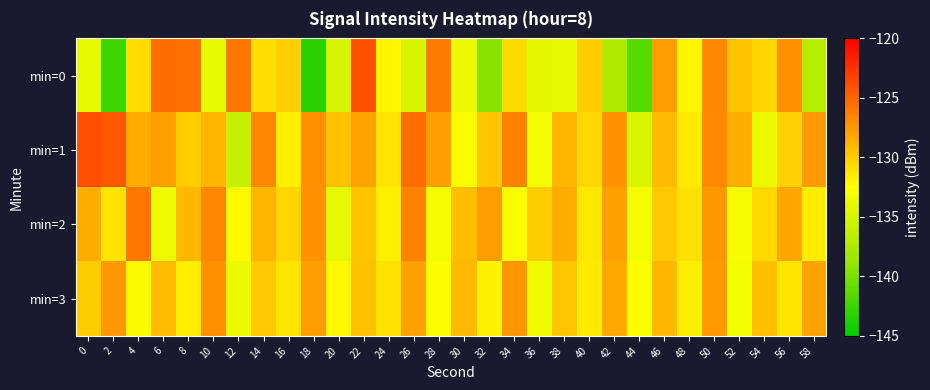

Reading right to left, transcribe all the data shown in this chart.

min=0: 58=-136.8	56=-127.2	54=-130.6	52=-129.6	50=-126.6	48=-132.0	46=-127.7	44=-141.5	42=-137.3	40=-130.1	38=-133.8	36=-134.1	34=-130.7	32=-139.4	30=-133.8	28=-126.1	26=-134.9	24=-132.1	22=-124.0	20=-135.1	18=-143.2	16=-130.2	14=-130.9	12=-125.8	10=-133.9	8=-125.5	6=-125.4	4=-130.9	2=-142.4	0=-133.9
min=1: 58=-127.6	56=-130.3	54=-133.7	52=-128.4	50=-126.8	48=-131.5	46=-129.2	44=-134.8	42=-127.3	40=-130.6	38=-128.9	36=-133.1	34=-126.5	32=-129.7	30=-132.4	28=-127.8	26=-125.3	24=-131.2	22=-128.1	20=-129.5	18=-127.0	16=-131.7	14=-126.7	12=-136.1	10=-129.0	8=-130.0	6=-127.9	4=-128.4	2=-124.3	0=-123.9
min=2: 58=-131.6	56=-128.2	54=-130.7	52=-132.9	50=-127.5	48=-131.0	46=-129.8	44=-133.2	42=-127.9	40=-131.4	38=-128.5	36=-130.1	34=-132.6	32=-127.7	30=-129.3	28=-133.0	26=-126.4	24=-131.8	22=-129.6	20=-134.1	18=-127.2	16=-130.5	14=-128.9	12=-132.3	10=-126.7	8=-129.1	6=-133.4	4=-125.8	2=-131.2	0=-128.5
min=3: 58=-128.1	56=-131.2	54=-129.4	52=-133.1	50=-127.6	48=-131.7	46=-129.0	44=-132.4	42=-128.3	40=-131.5	38=-129.7	36=-133.3	34=-127.4	32=-131.9	30=-129.1	28=-132.7	26=-128.0	24=-131.1	22=-129.5	20=-132.2	18=-127.8	16=-131.3	14=-129.9	12=-133.5	10=-127.1	8=-131.7	6=-129.2	4=-132.8	2=-127.5	0=-130.1